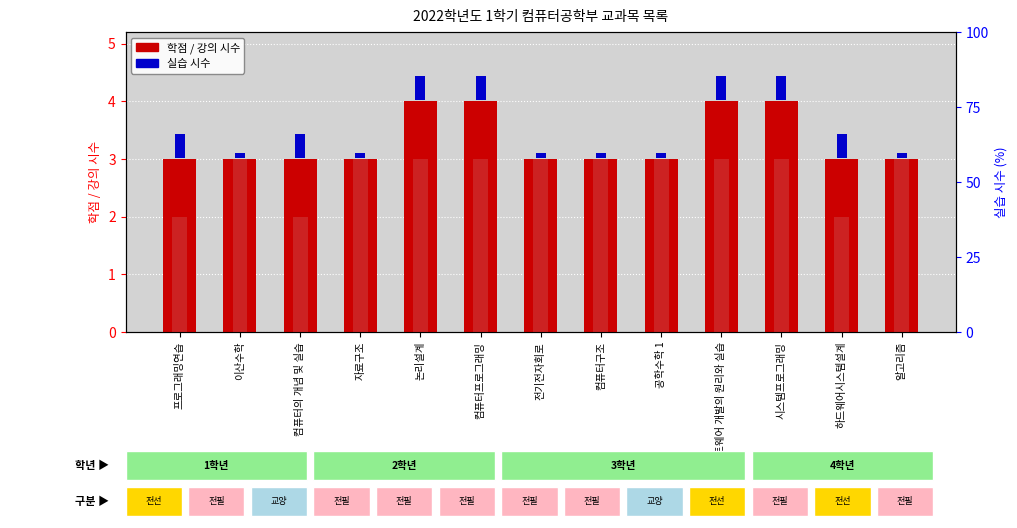

Which category has the highest value across all series?

논리설계